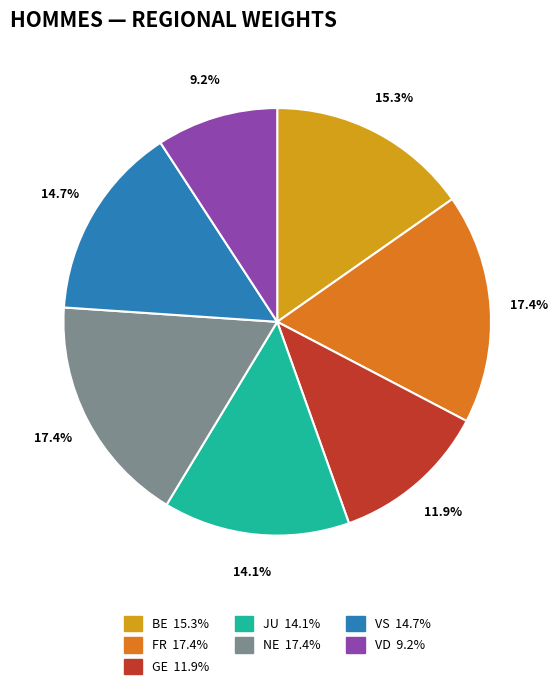

What percentage is the GE slice, to the nearest percent?

12%